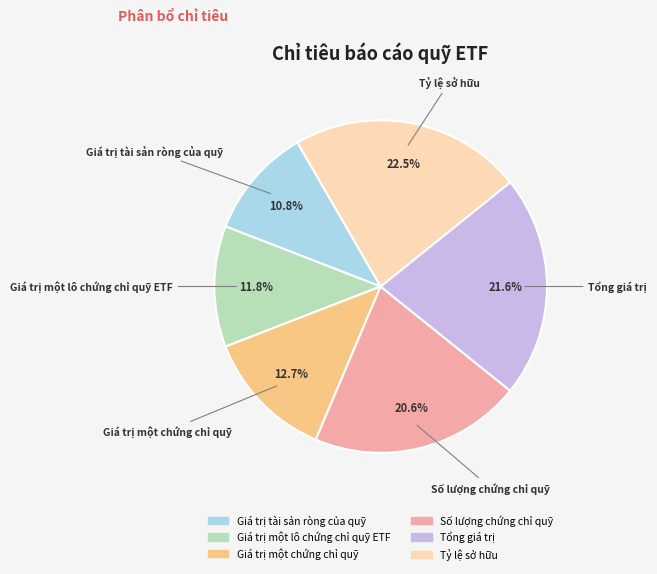

Do Số lượng chứng chỉ quỹ and Giá trị một lô chứng chỉ quỹ ETF together represent more than half of the pie?

No